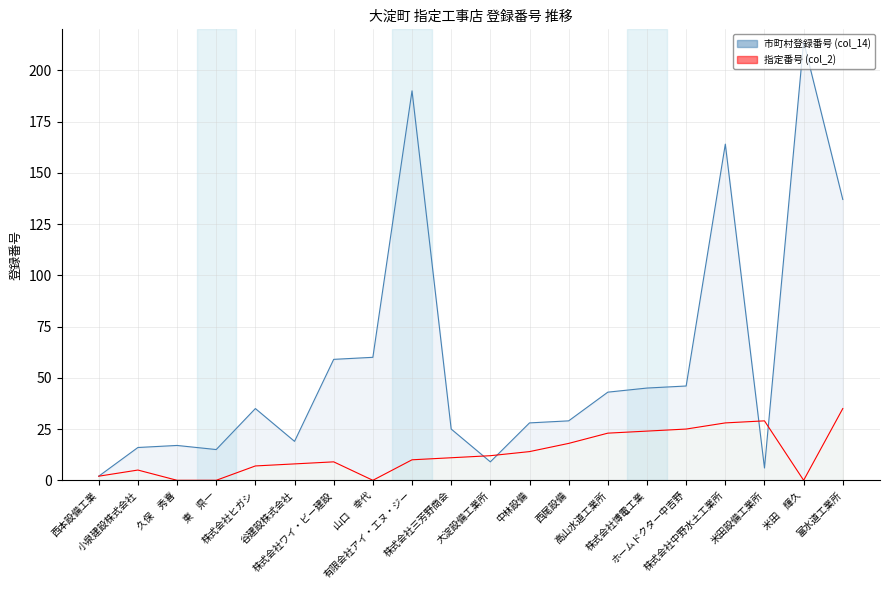

At 小泉建設株式会社, list the series in order from smallest to largest.

指定番号 (col_2) line, 市町村登録番号 (col_14) line